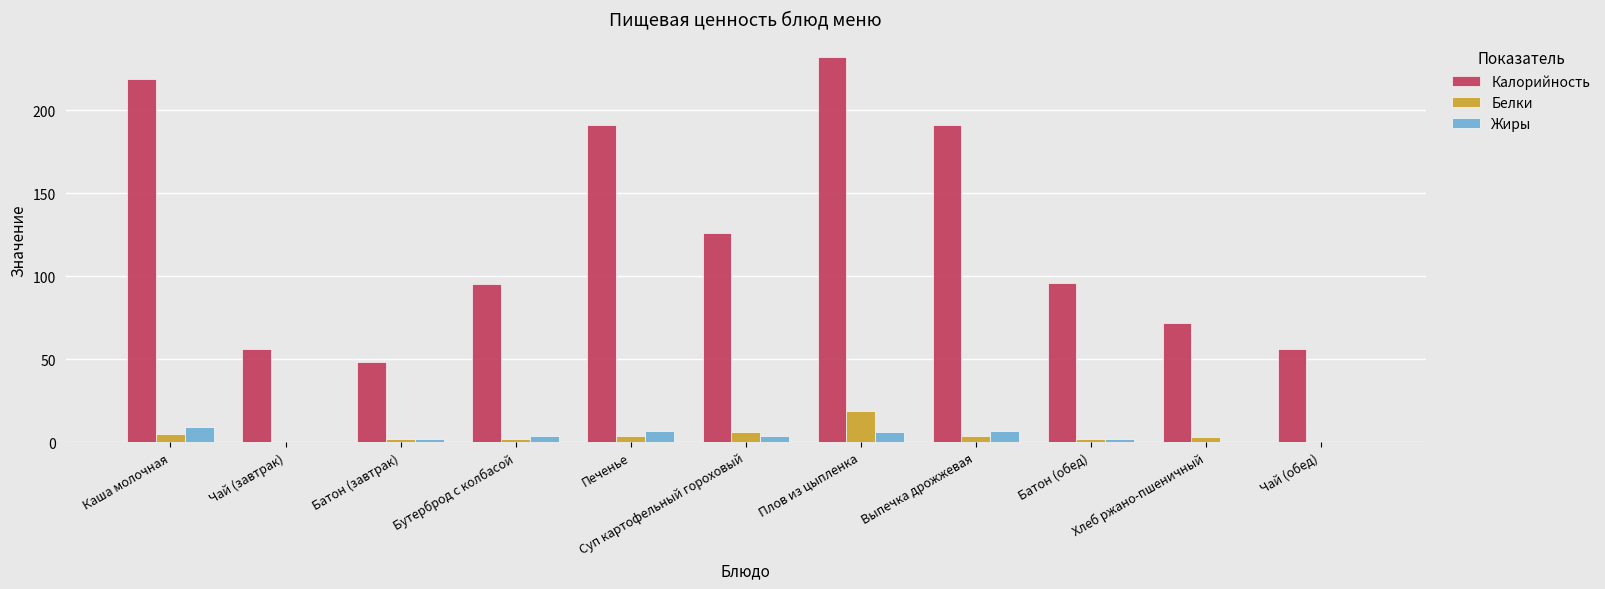

Which series has the largest total across all categories?

Калорийность